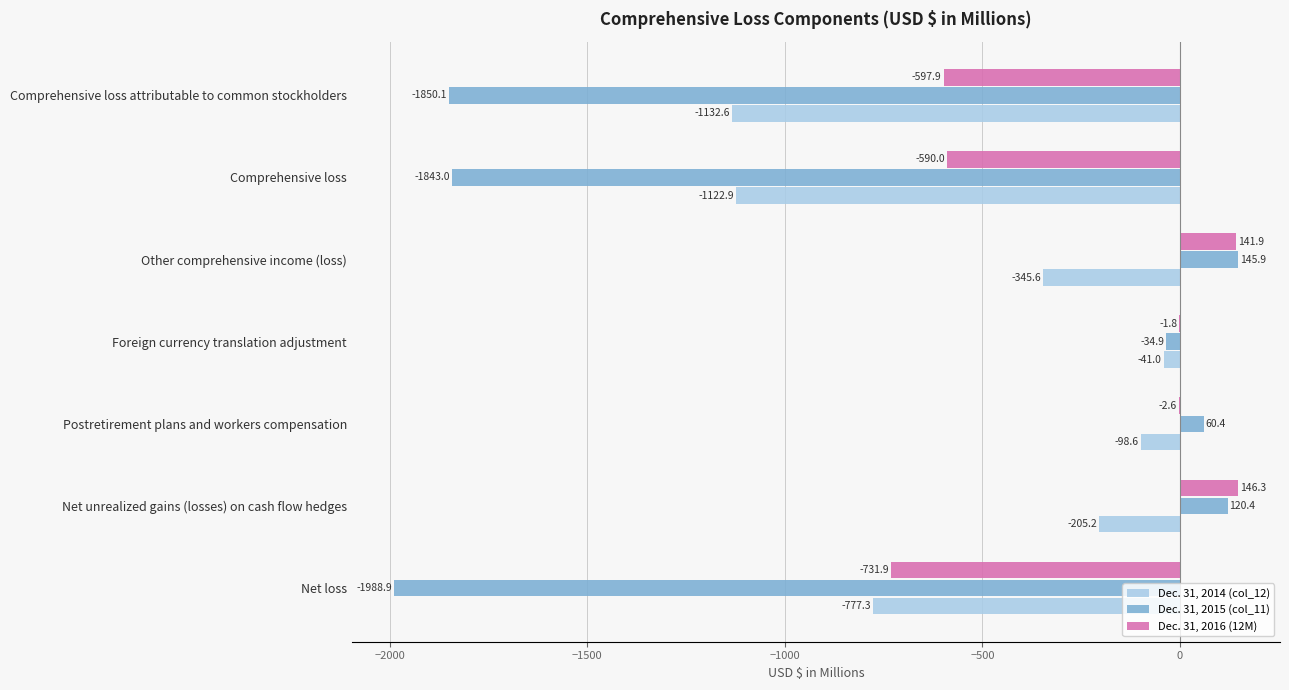

True or false: Dec. 31, 2015 (col_11) has a value of -3258.2 at Comprehensive loss attributable to common stockholders.

False